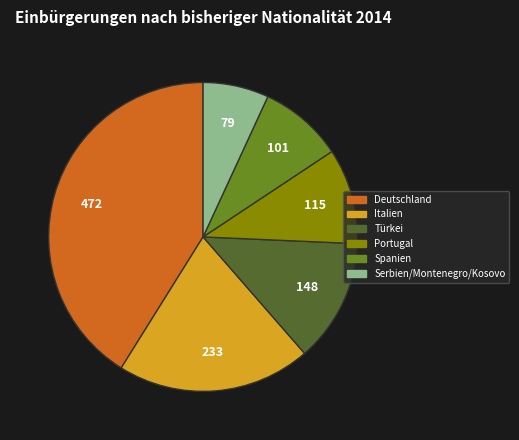

Count the number of slices in the pie.

6